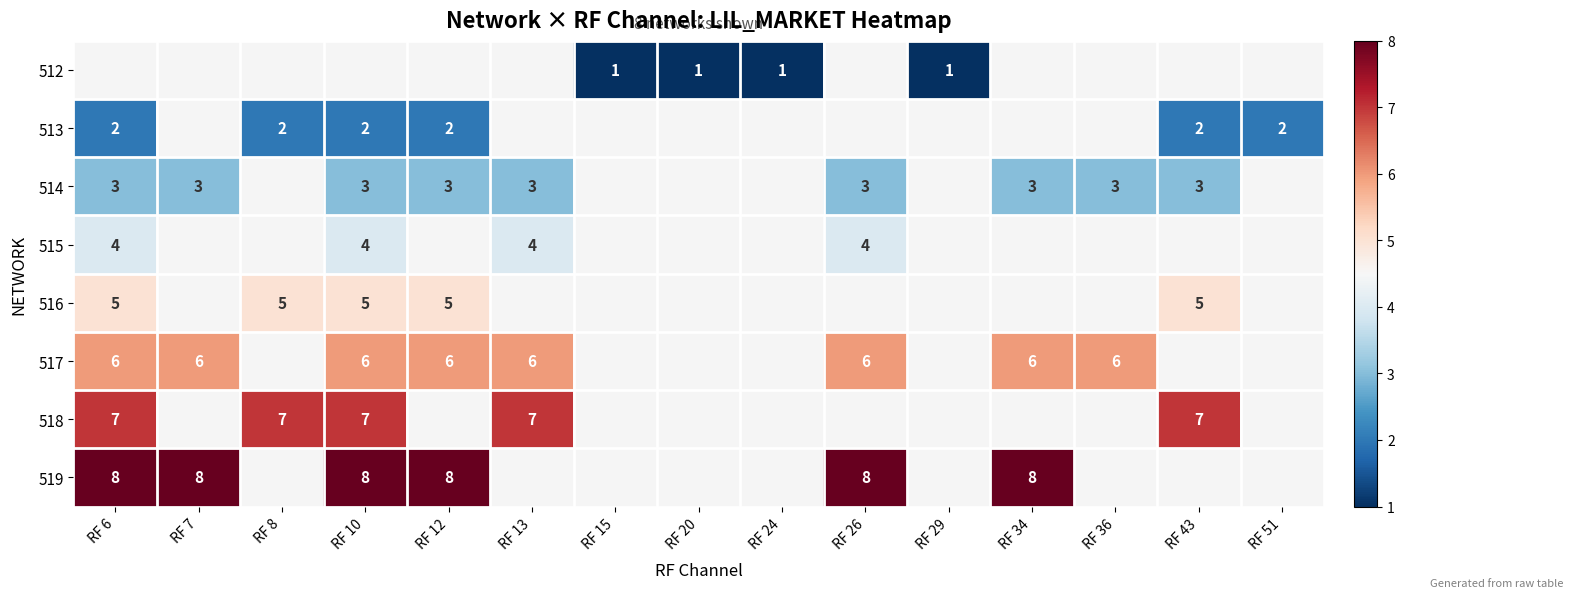

Is it true that 514 equals 1 at RF 36?

False